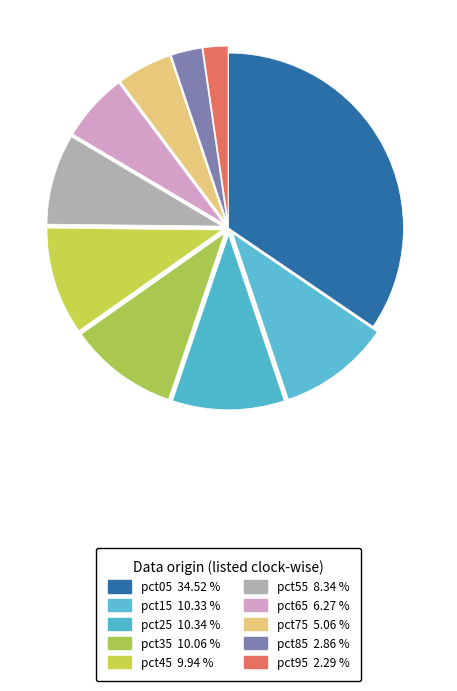

Count the number of slices in the pie.

10